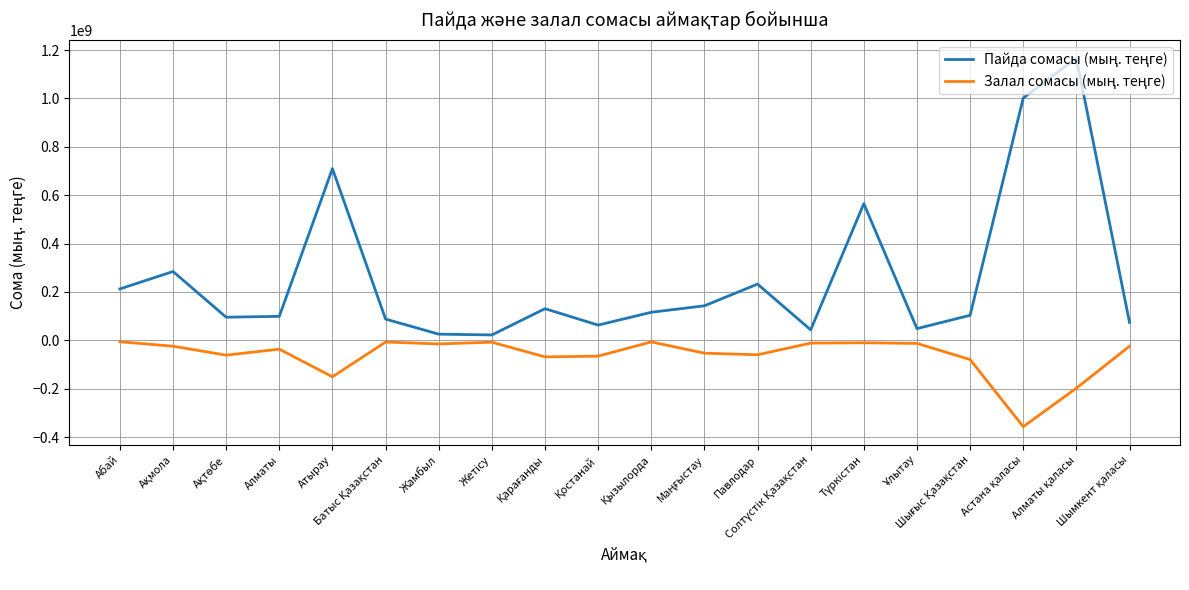

What is the greatest value displayed?

1166376962